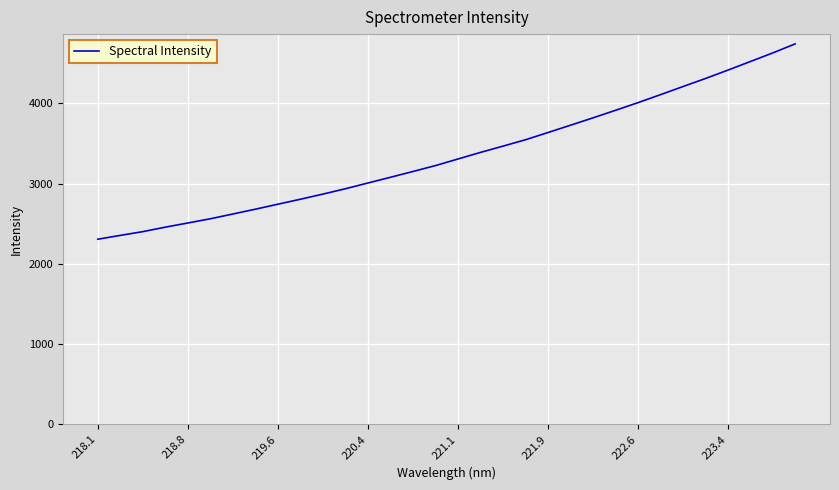

What is the difference between the maximum and minimum values?

2433.7